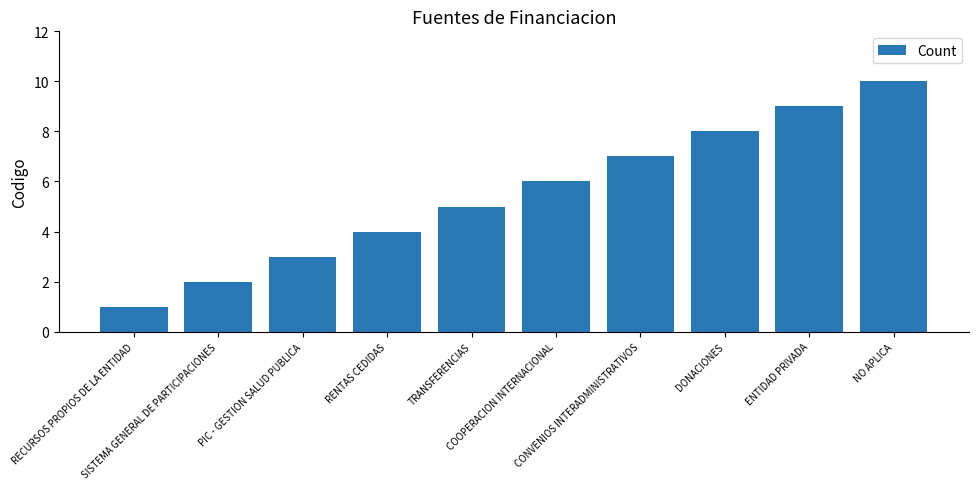

How many values are below 6?

5